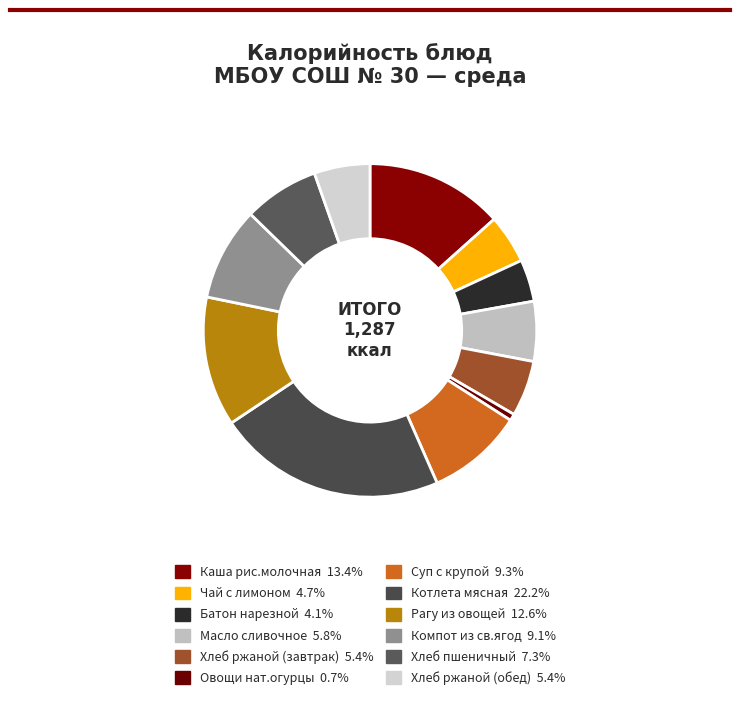

How many slices are in this pie chart?

12